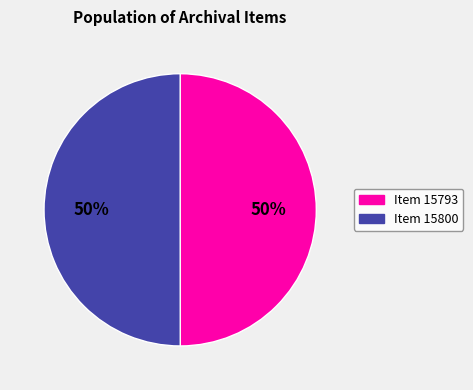

To the nearest percent, what portion does Item 15793 represent?

50%